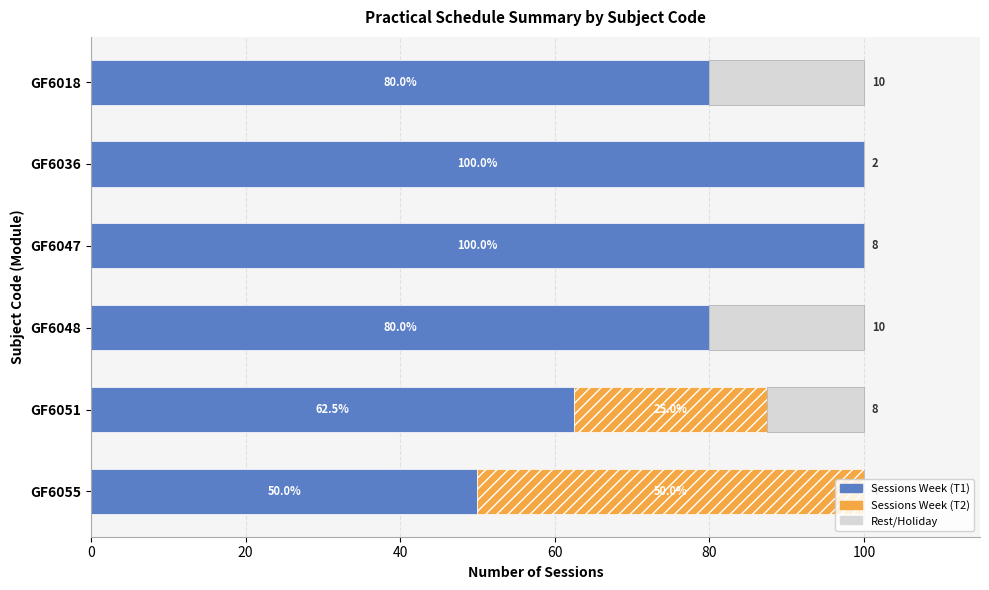

What is the sum of the Sessions Week (T1) values at GF6036 and GF6055?

150.0